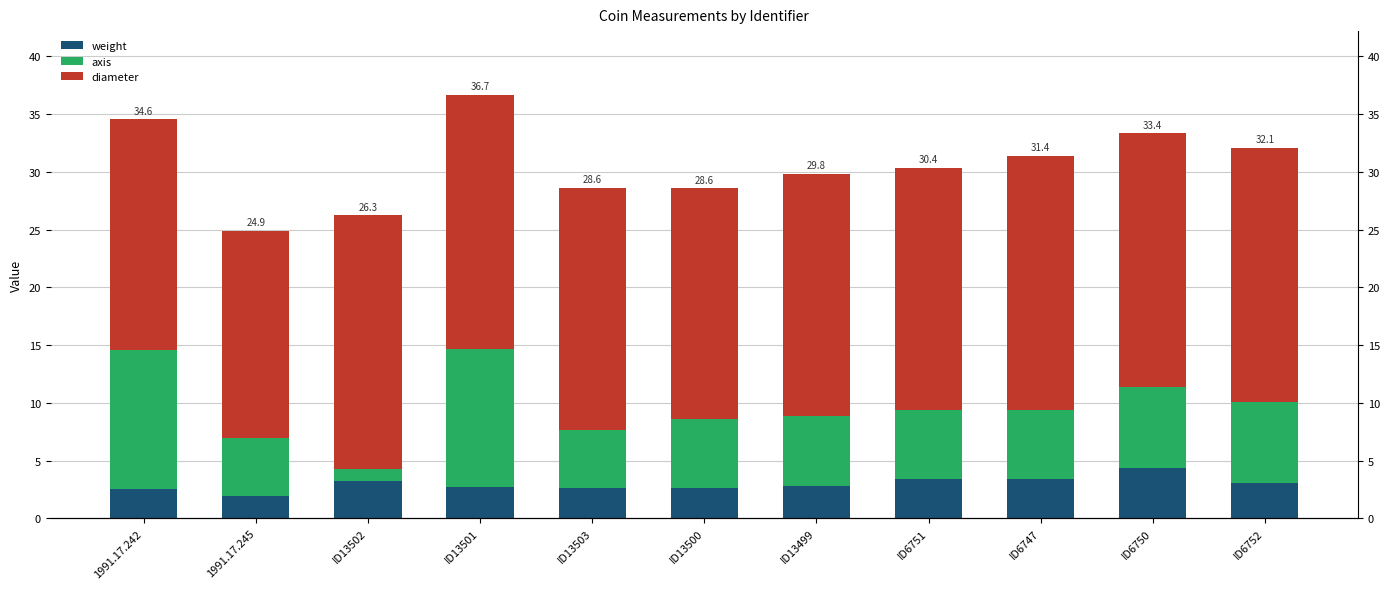

Which series has the largest total across all categories?

diameter